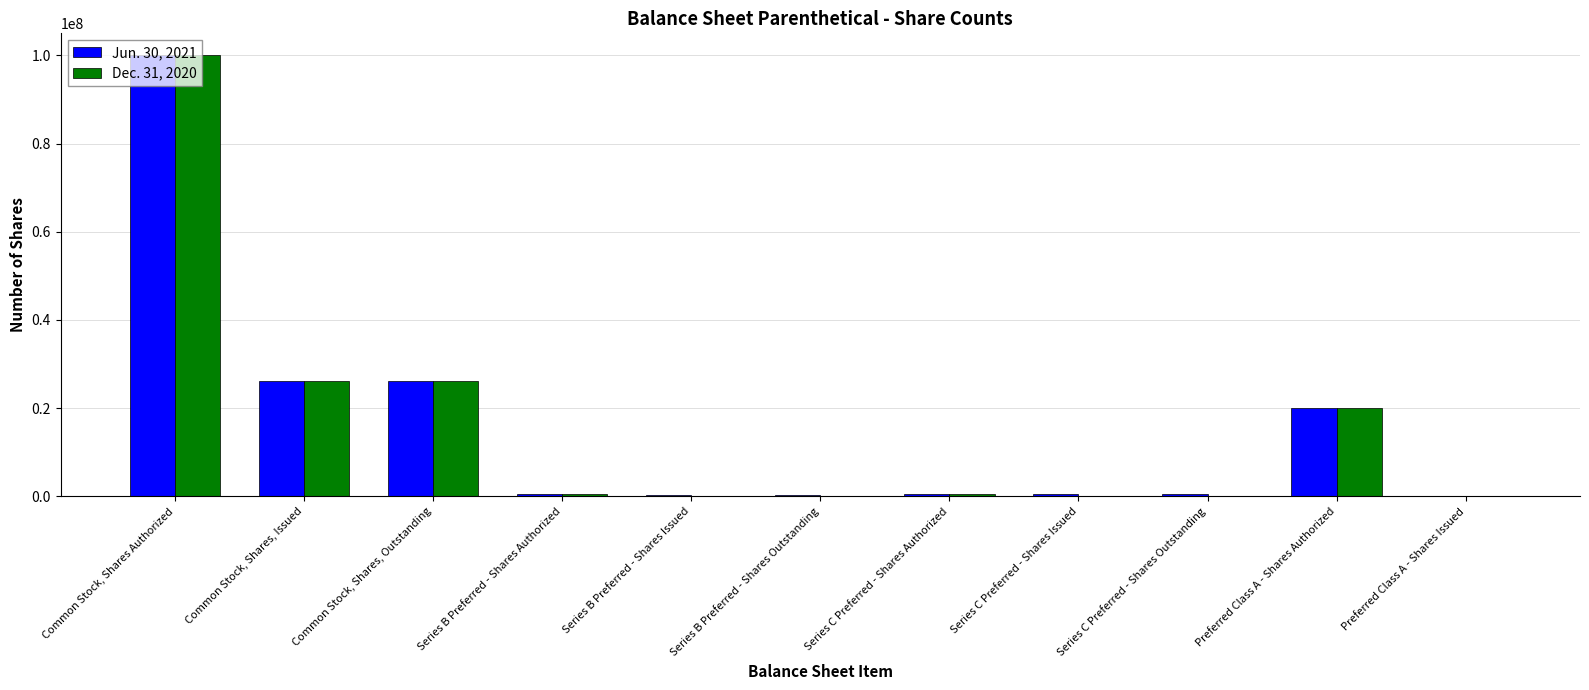

How many series are shown in this chart?

2